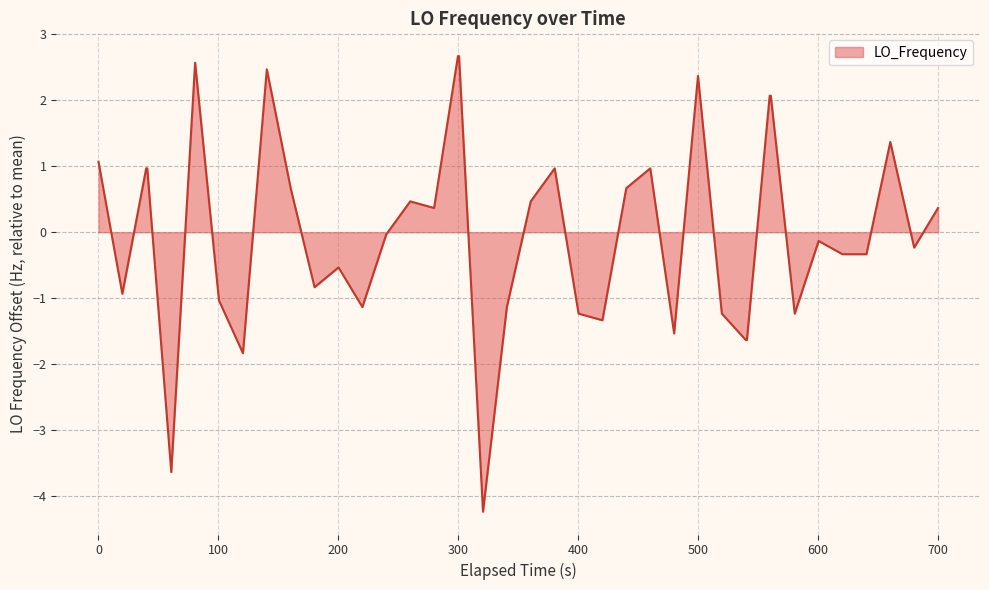

What is the minimum value shown in the chart?

-4.2